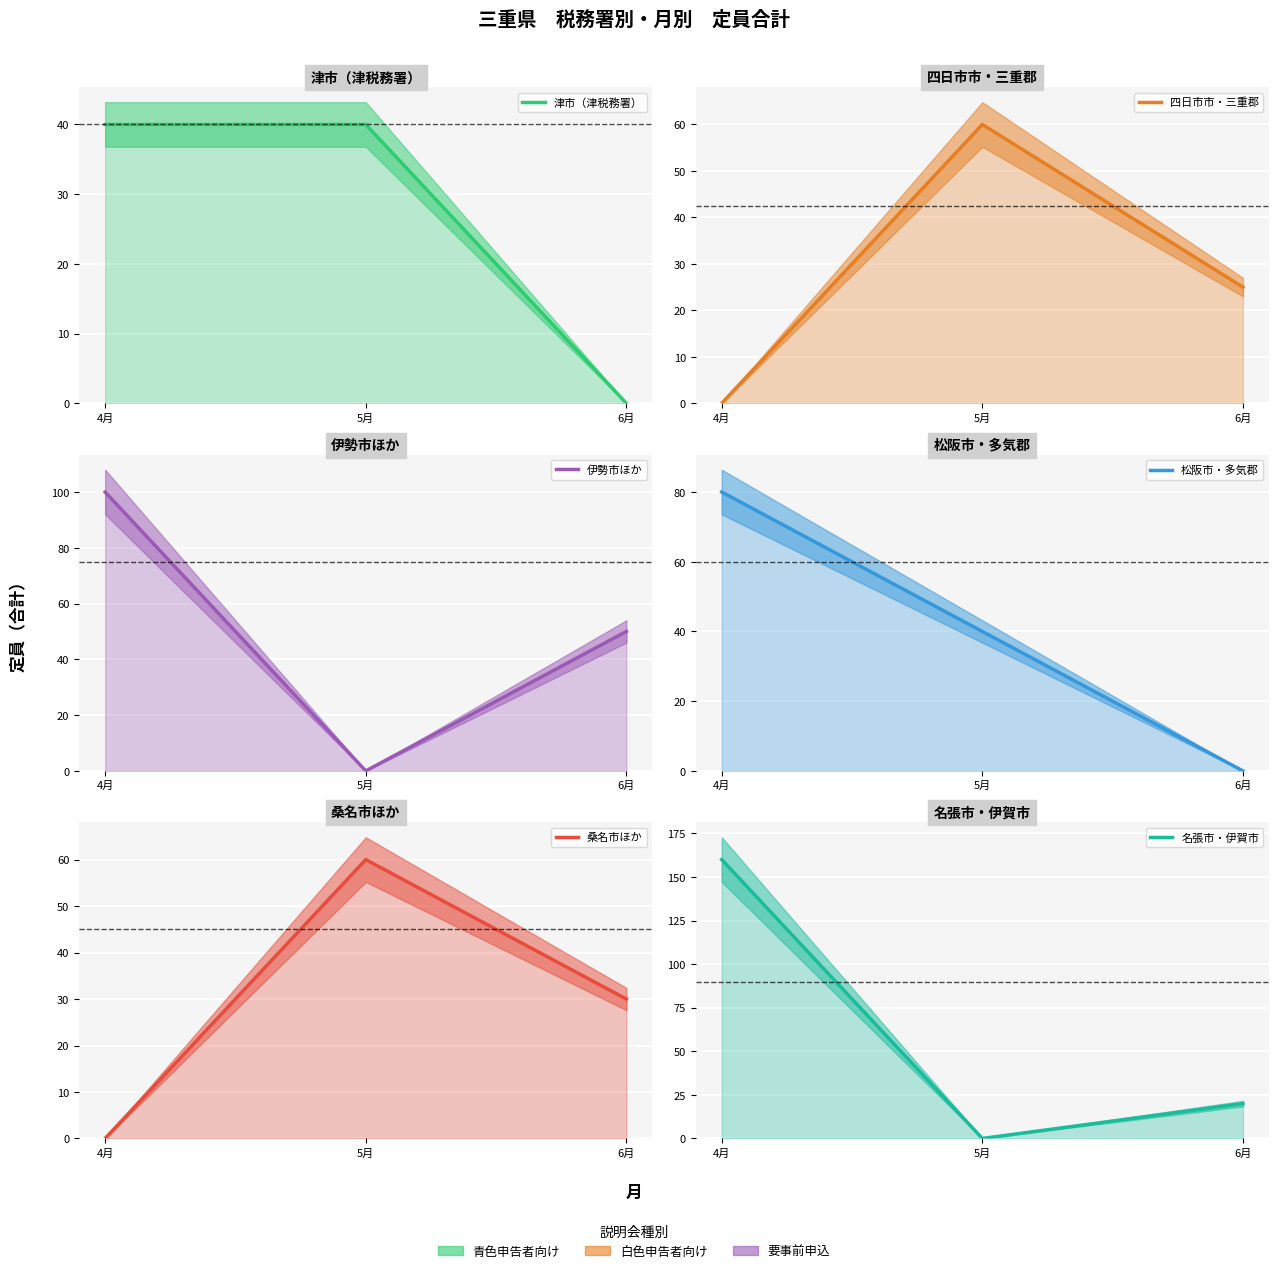

Where does the 四日市市・三重郡 series first go above 25?

5月